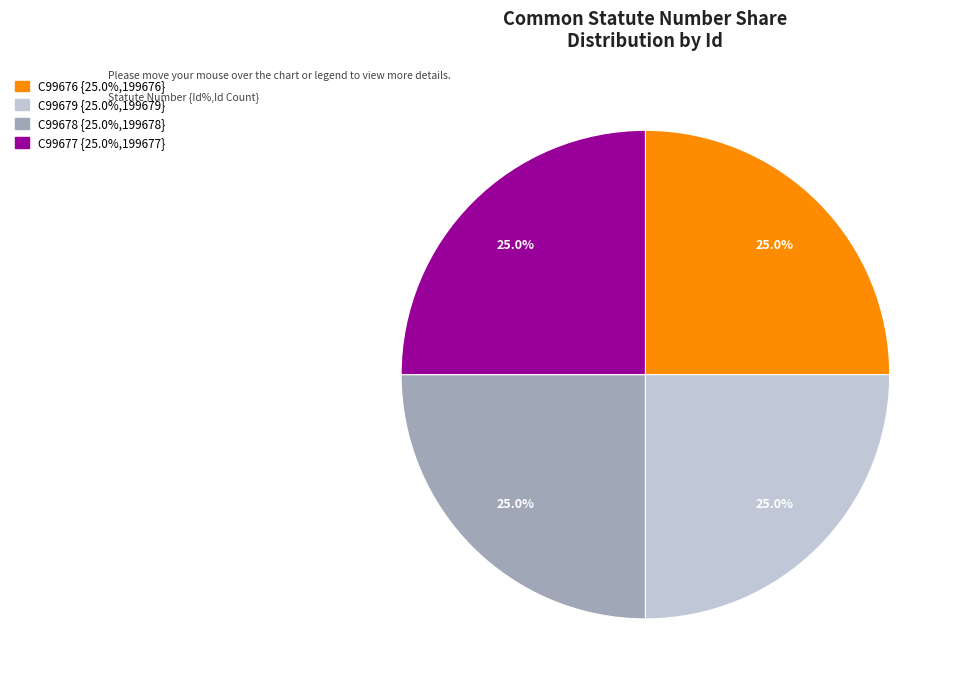

Is there any slice that represents more than half of the pie?

No